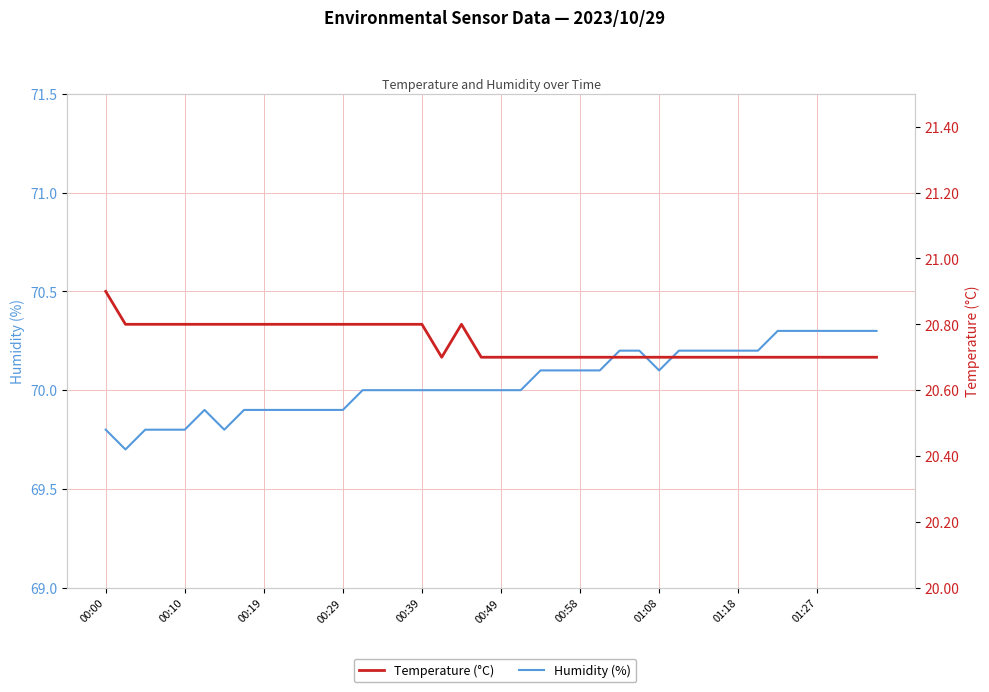

Count the Temperature (°C) values in the range 20 to 21.

40